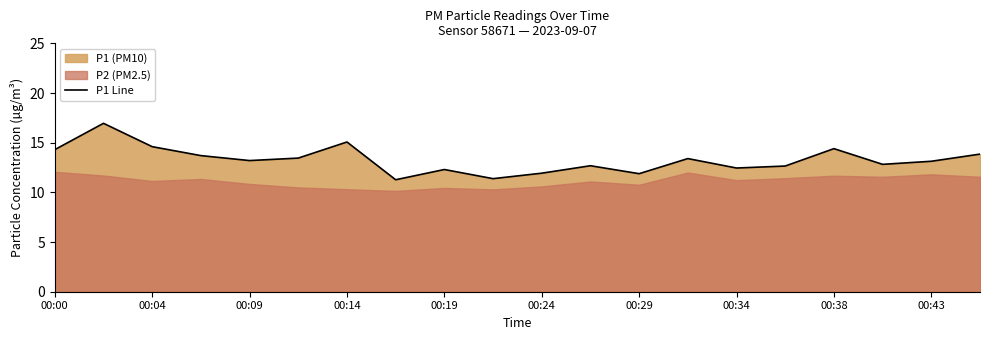

How many lines are shown in the chart?

1